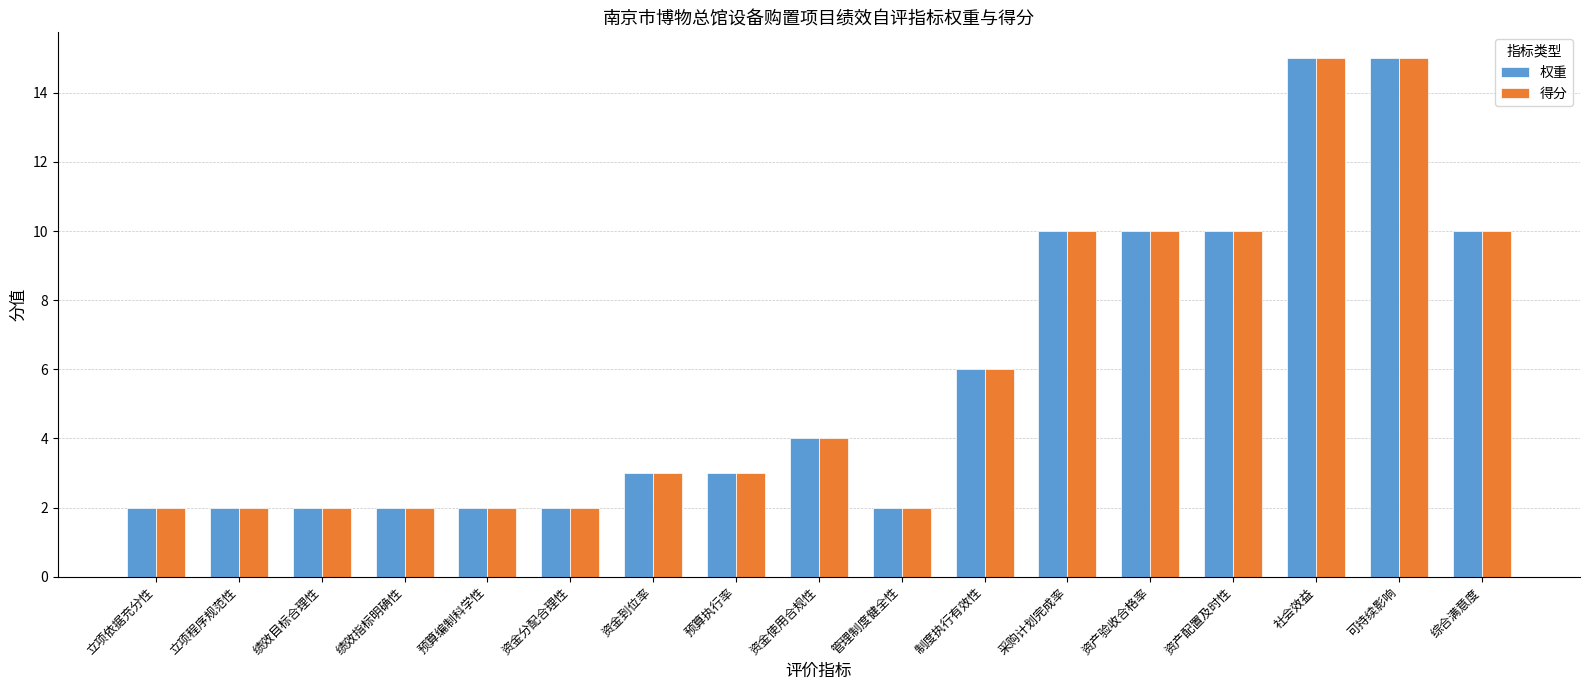

What is the sum of the 权重 values at 资金使用合规性 and 可持续影响?

19